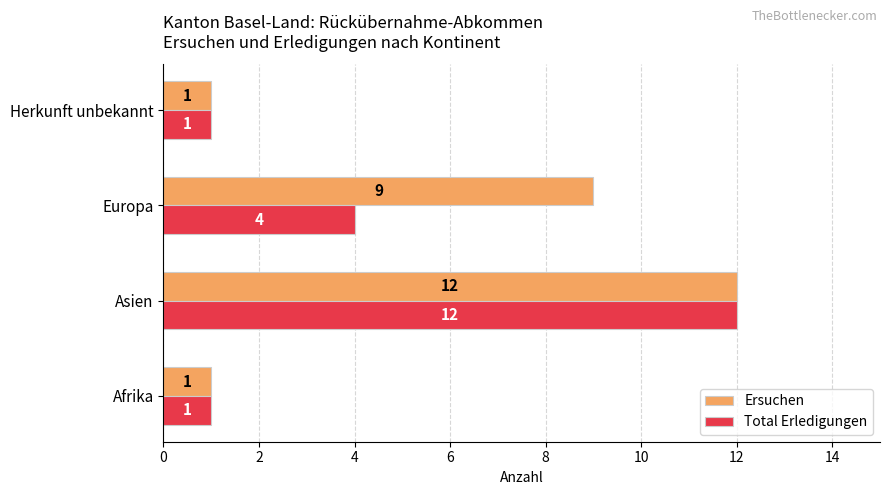

Rank the series by their average value, from lowest to highest.

Total Erledigungen, Ersuchen